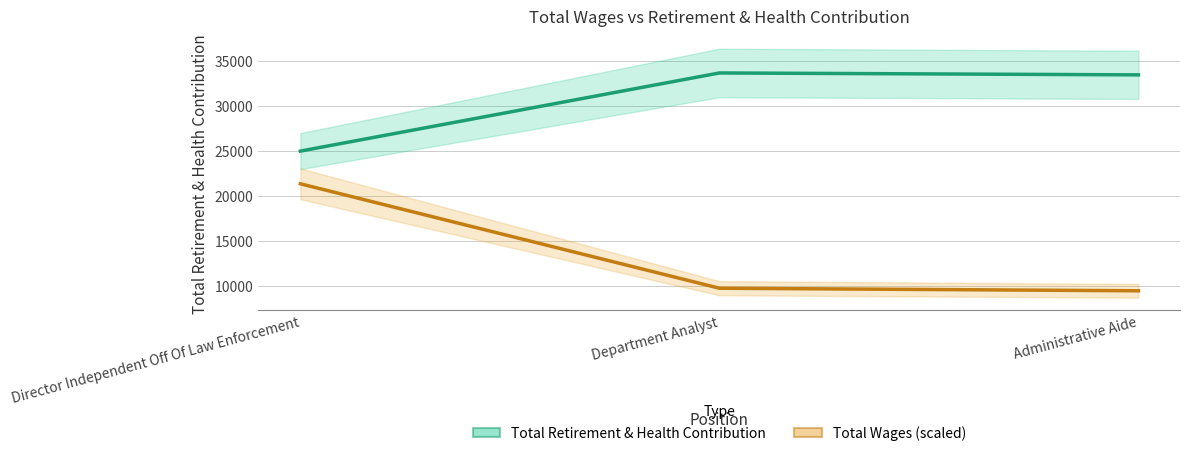

Between Director Independent Off Of Law Enforcement and Administrative Aide, which is larger?

Administrative Aide